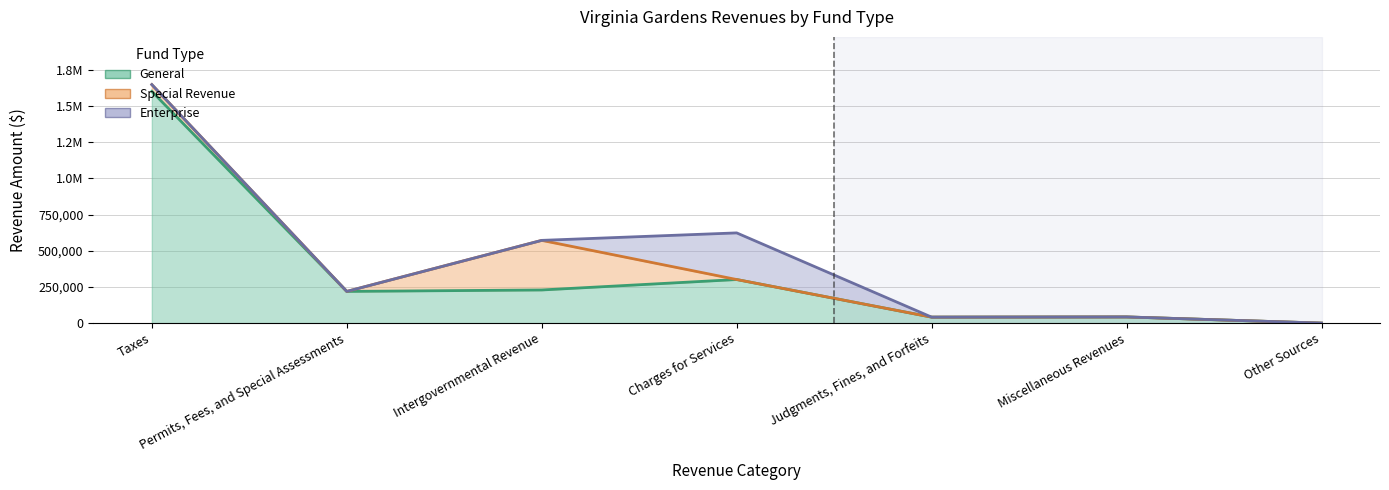

Rank the categories by General value from lowest to highest.

Other Sources, Judgments, Fines, and Forfeits, Miscellaneous Revenues, Permits, Fees, and Special Assessments, Intergovernmental Revenue, Charges for Services, Taxes